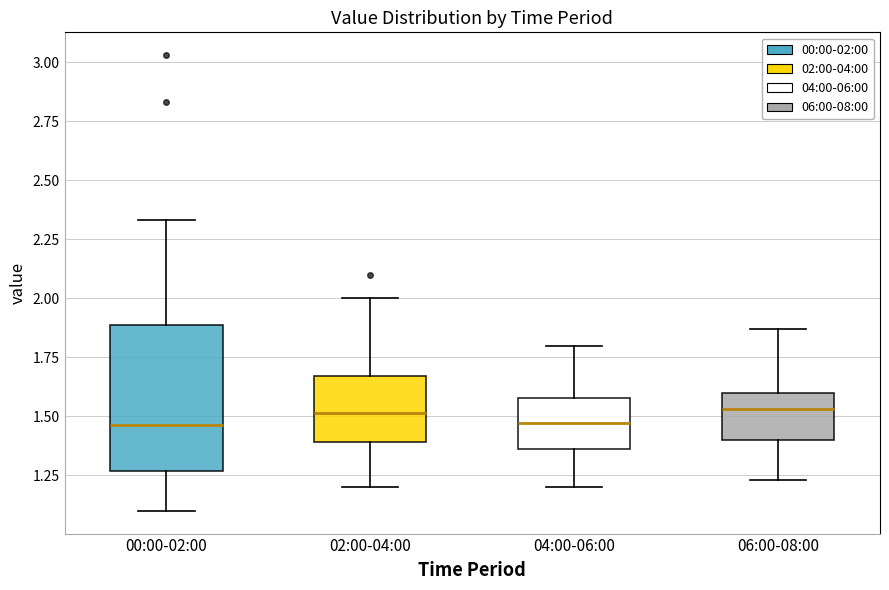

Where is the lower edge of the box for 04:00-06:00 on the y-axis? The values are not printed on the chart, so give them approximately, as read against the axis.

1.35